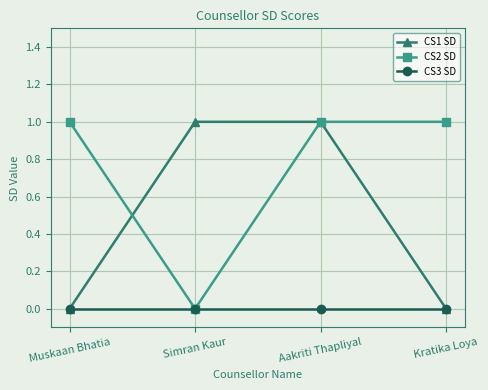

Rank the series by their average value, from lowest to highest.

CS3 SD, CS1 SD, CS2 SD